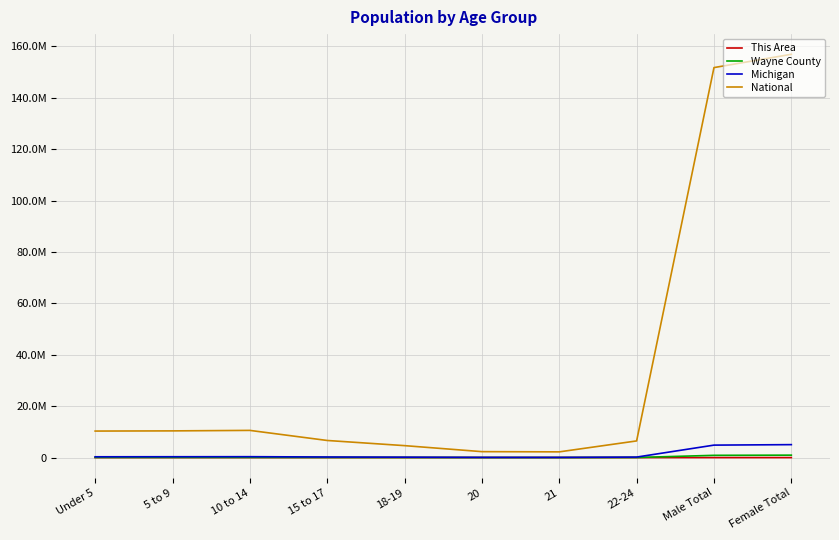

True or false: Wayne County and This Area intersect in this chart.

False